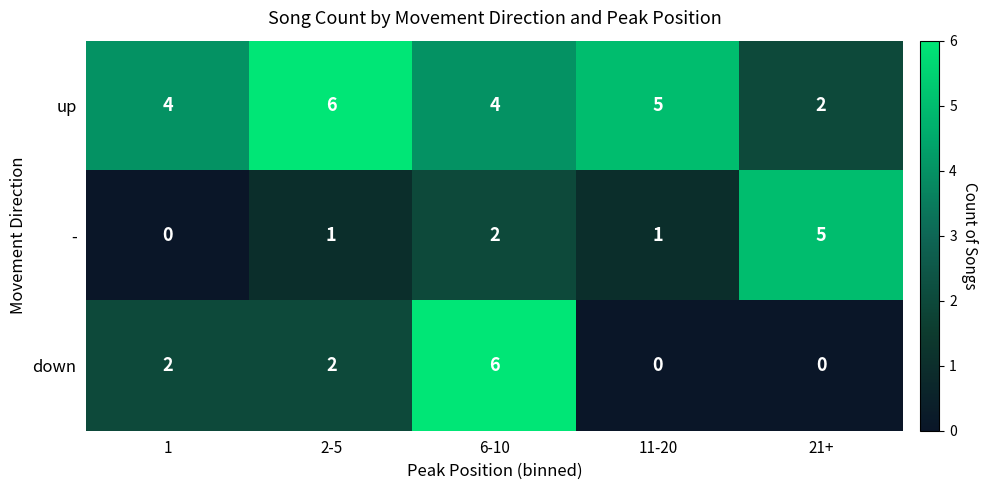

Between 2-5 and 11-20, which series saw the biggest shift?

down